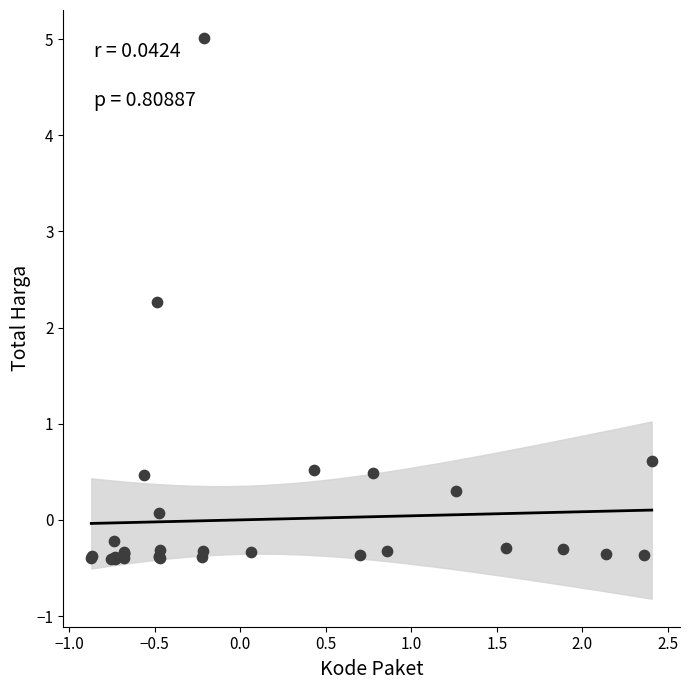

What Y value in the scatter plot is closest to 2?

2.3